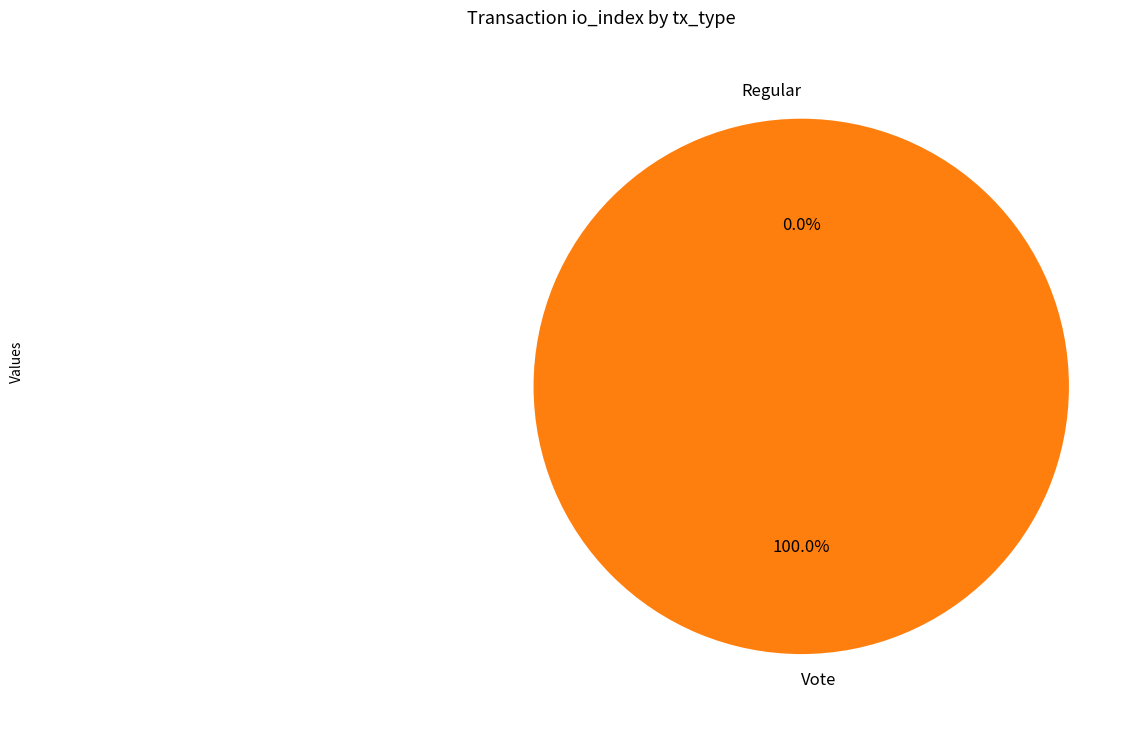

Is Vote the majority of the pie?

Yes